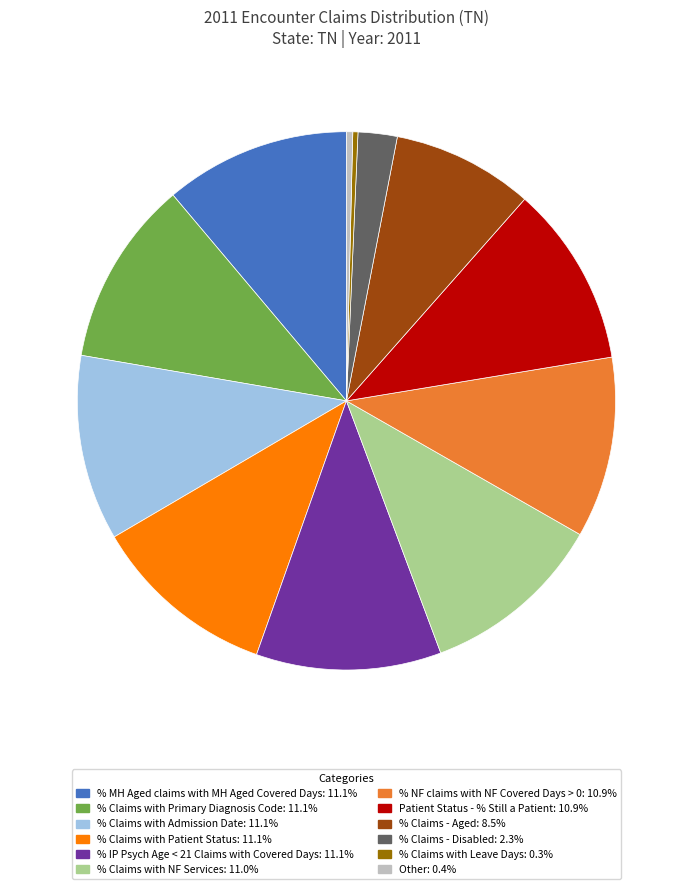

Is there any slice that represents more than half of the pie?

No